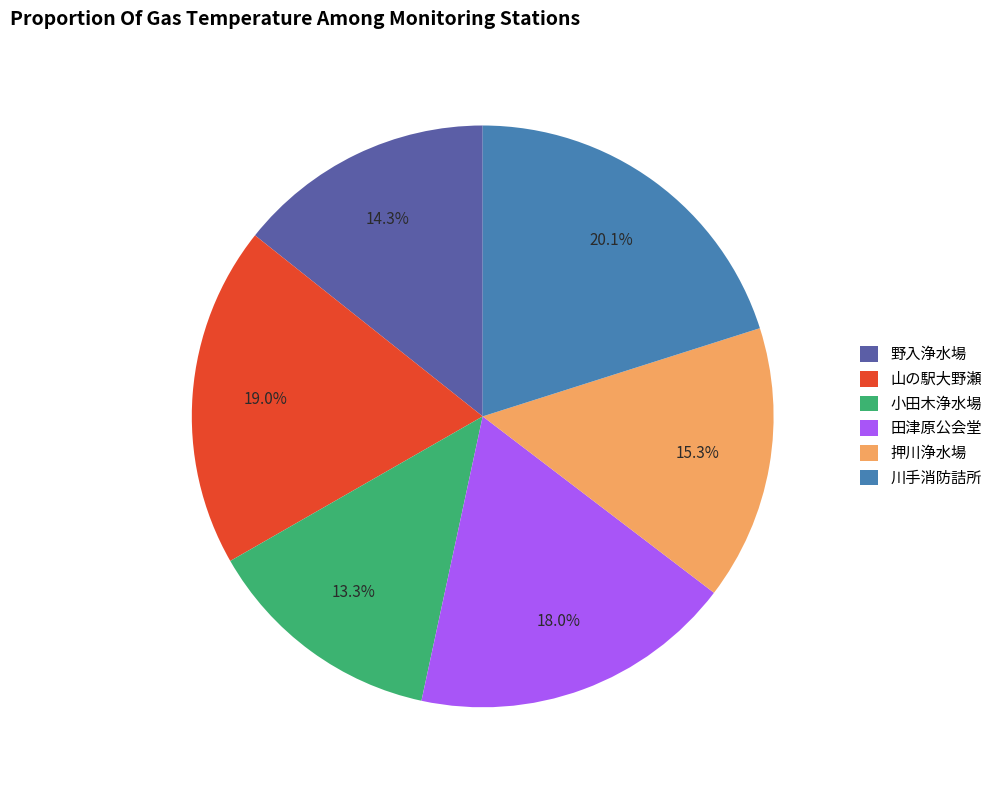

To the nearest percent, what is the average slice percentage?

17%